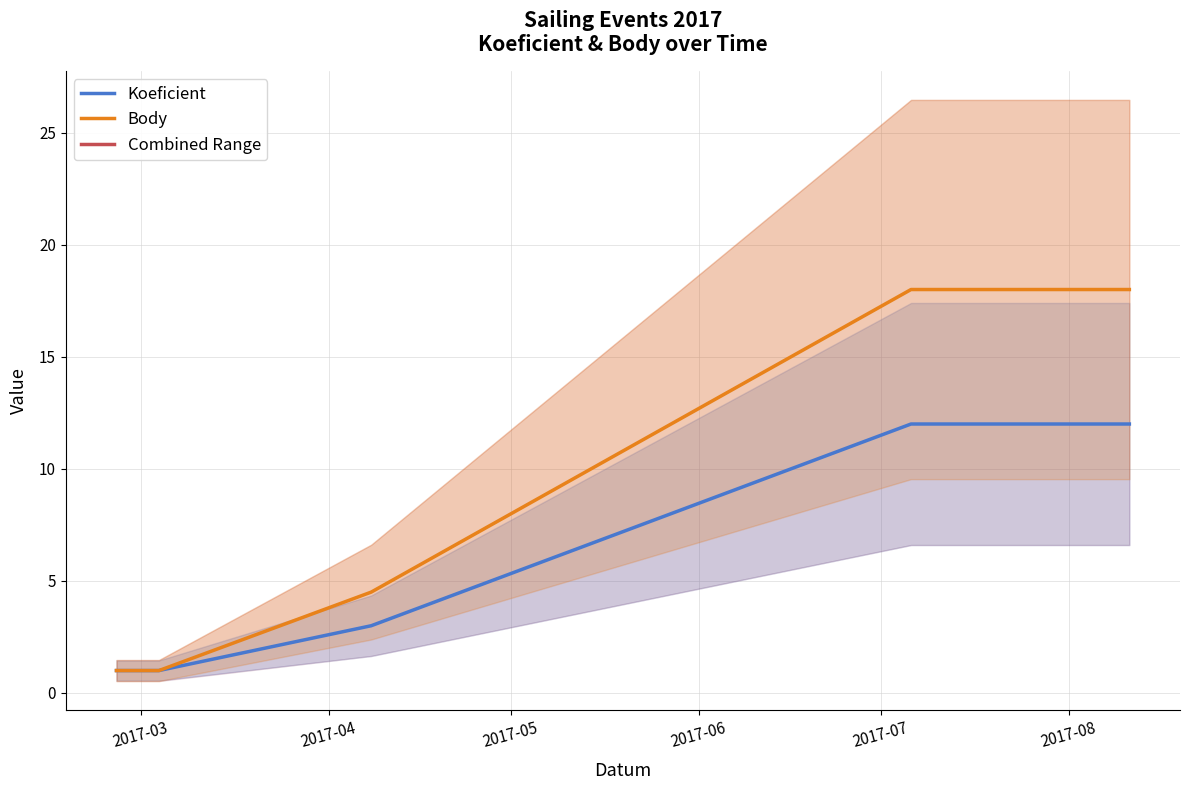

True or false: Koeficient and Body cross at least once.

False